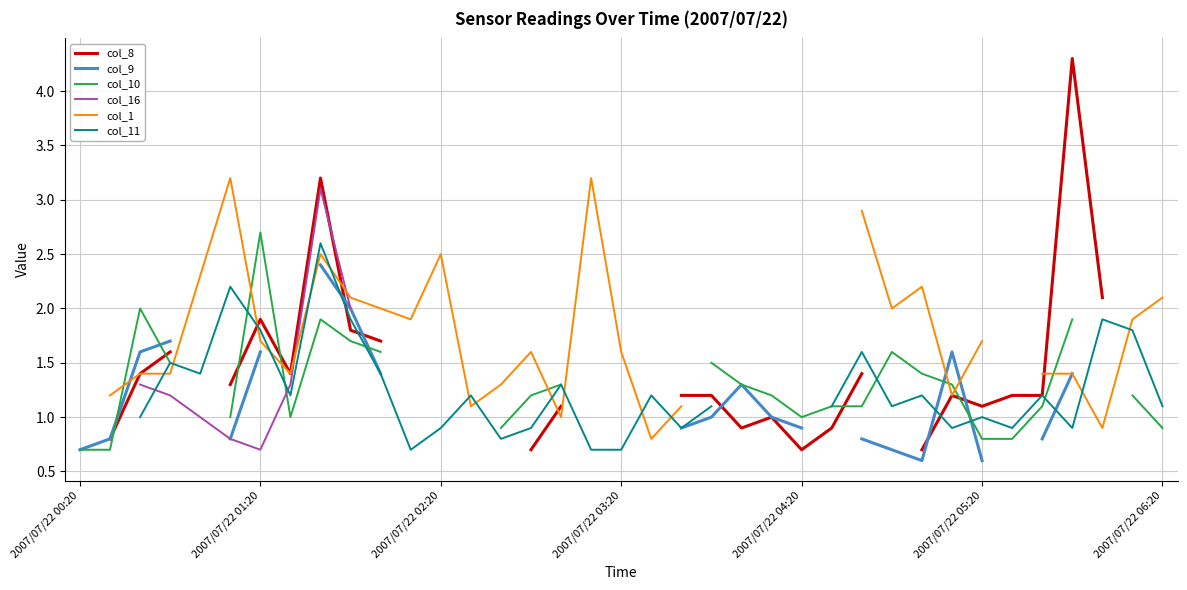

At which category is the sum across all series the highest?

8